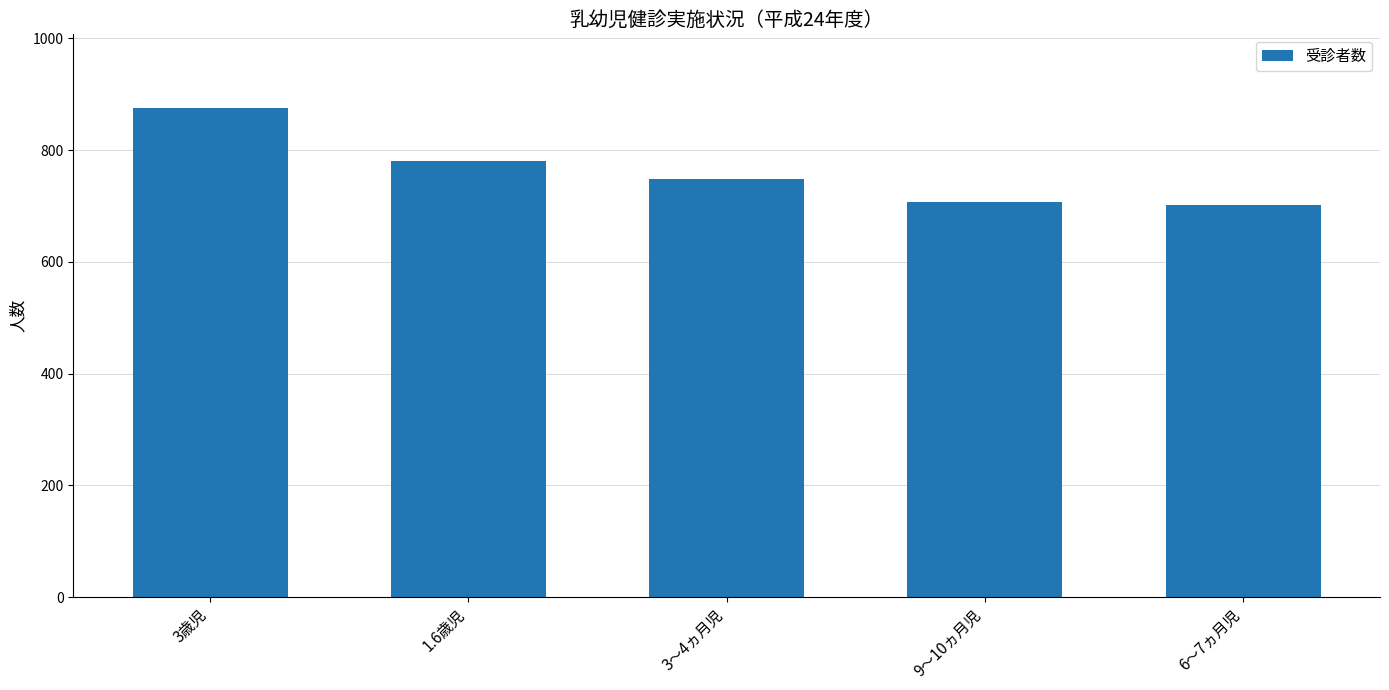

What is the label of the 1st bar from the left?

3歳児